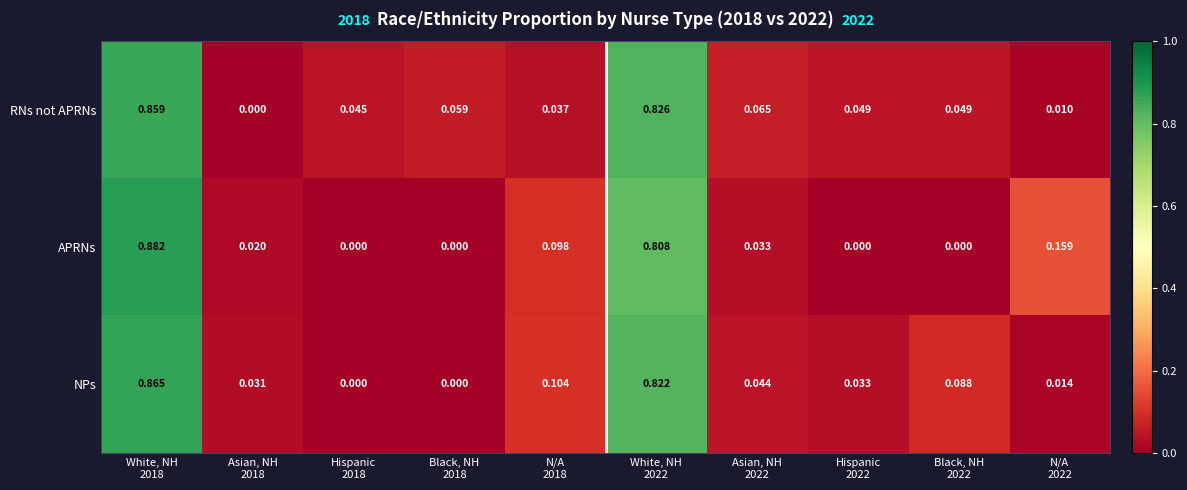

How many categories are shown in the chart?

10